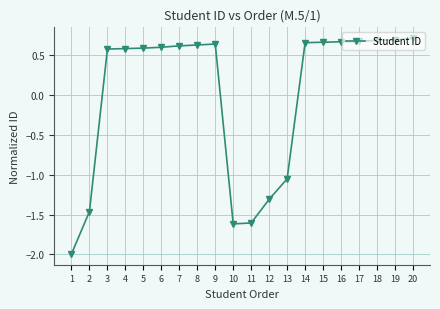

How many distinct data groups are displayed?

1